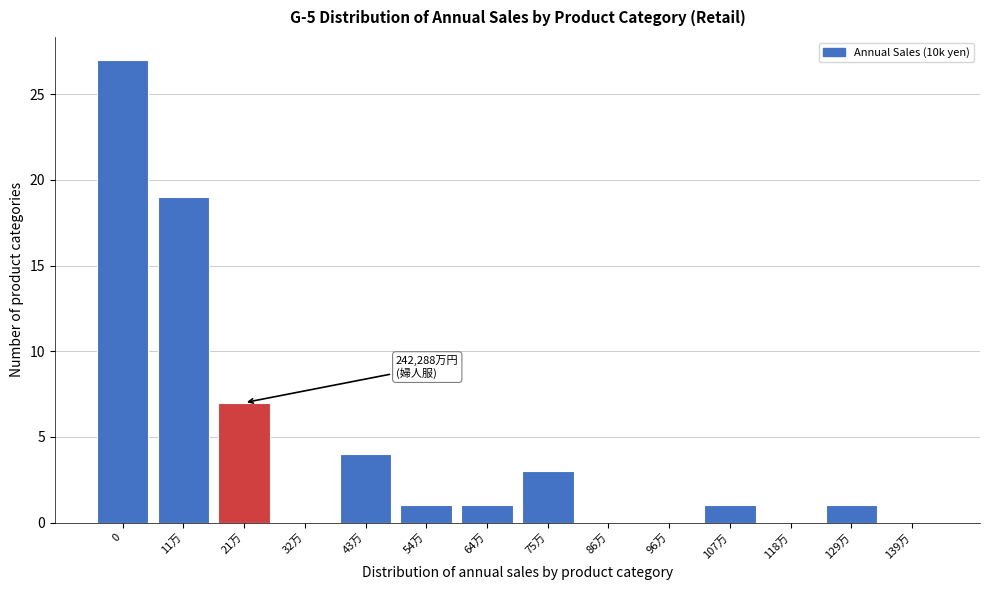

Reading left to right, list all the values displayed in this chart.

0=27	11万=19	21万=7	32万=0	43万=4	54万=1	64万=1	75万=3	86万=0	96万=0	107万=1	118万=0	129万=1	139万=0